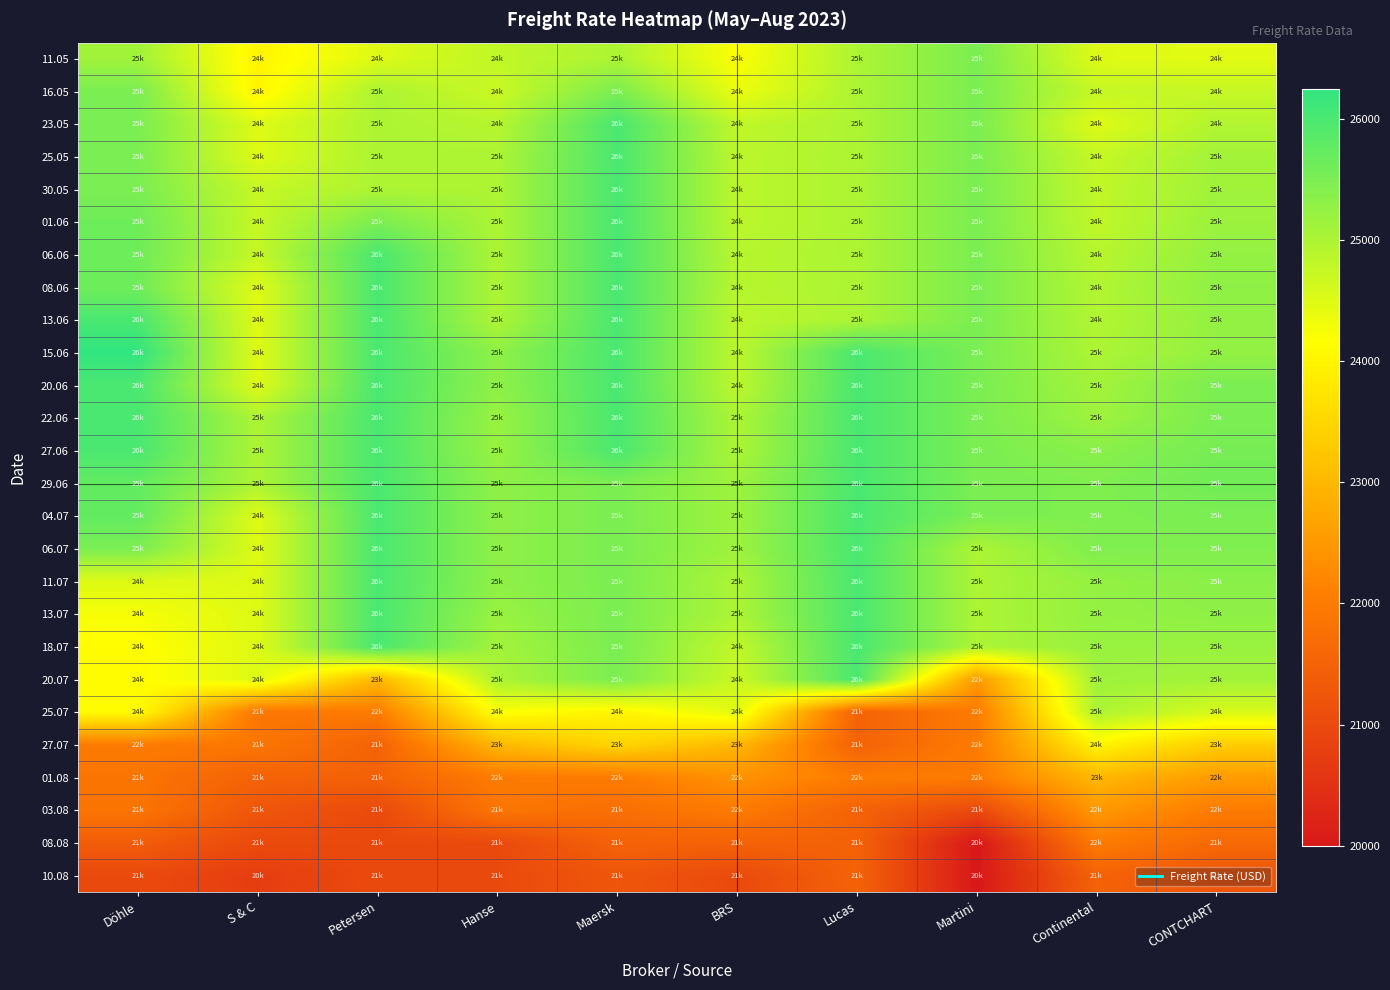

What is the total value across all series at Martini?

632000